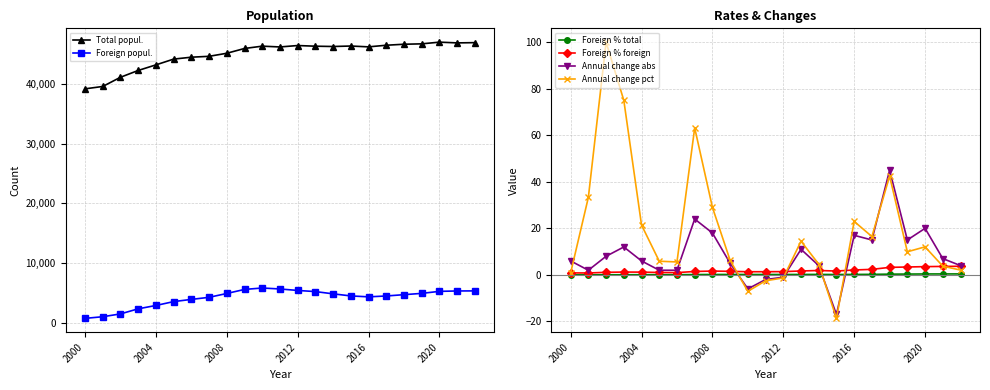

True or false: Foreign % total and Annual change pct intersect in this chart.

True